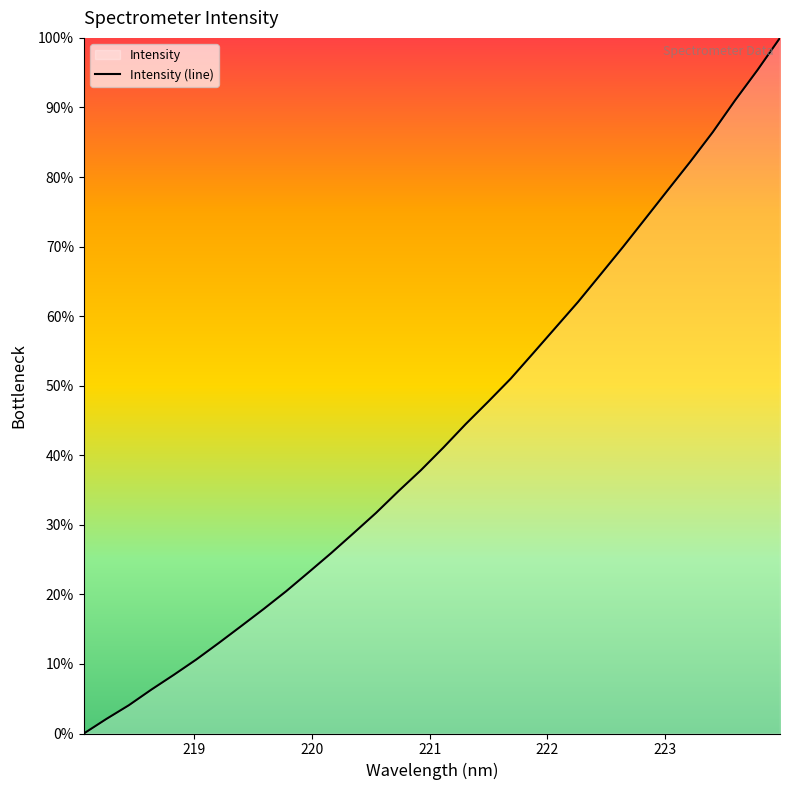

How many values are below 41?

16